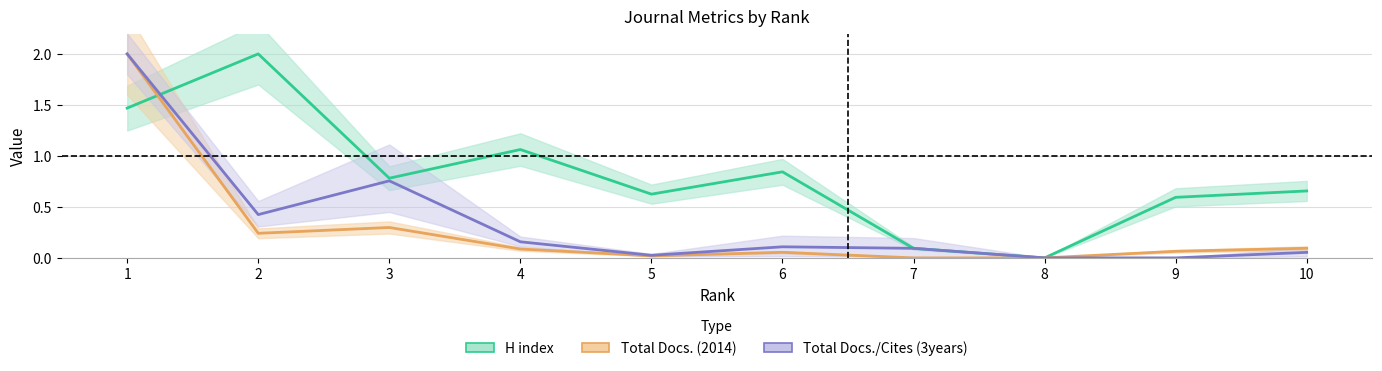

What is the value of the Total Docs. (2014) point at the 3rd from the left?

0.3